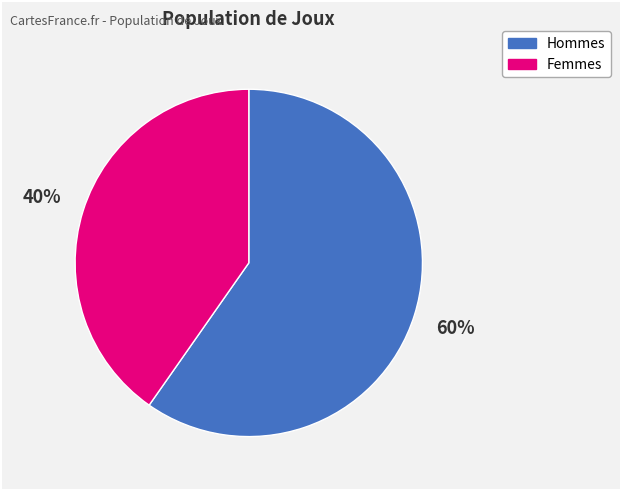

To the nearest percent, what is the average slice percentage?

50%